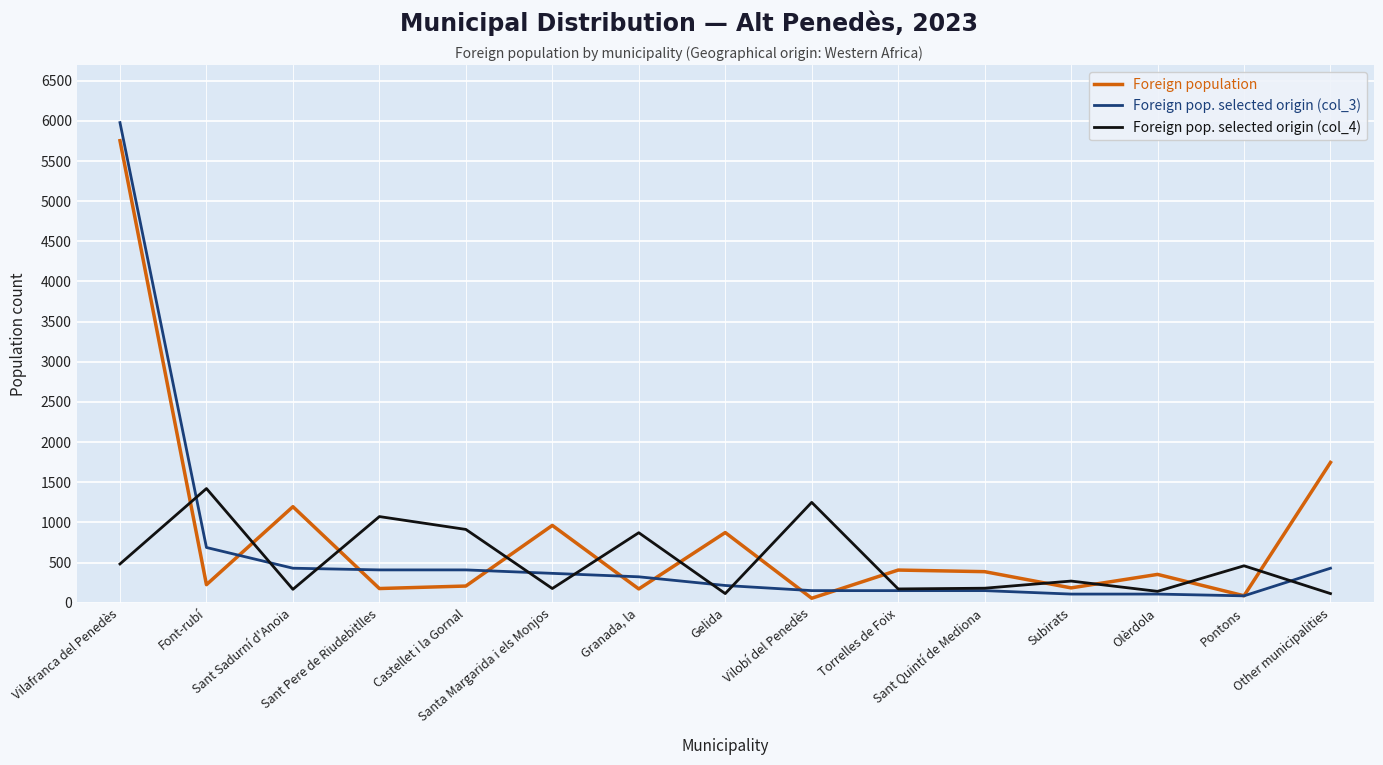

Which series has the widest spread of values?

Foreign pop. selected origin (col_3)